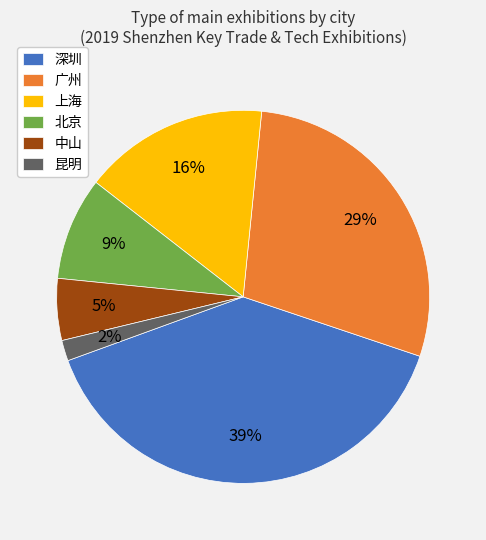

Which category has the smallest portion of the pie?

昆明